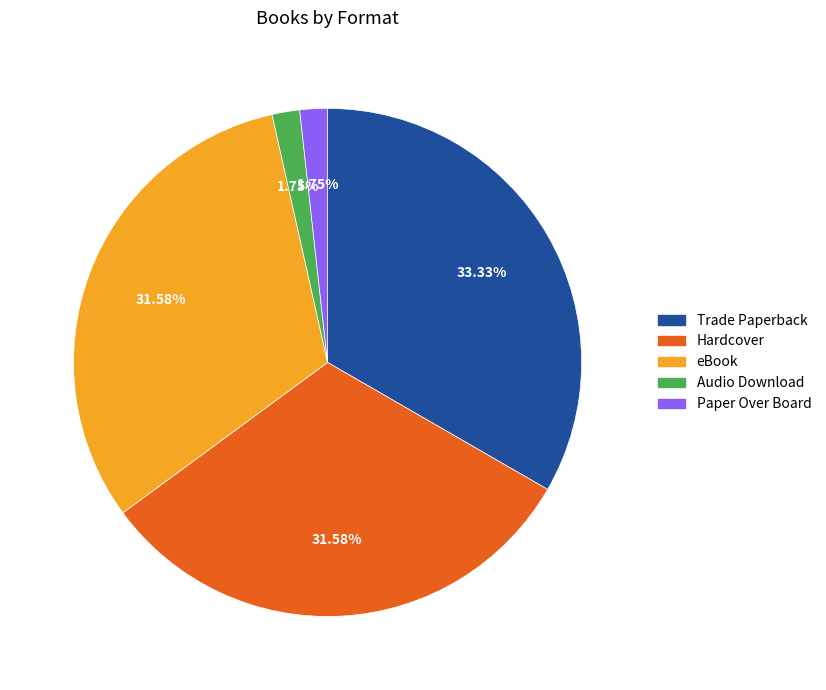

Does Hardcover account for over 50% of the chart?

No